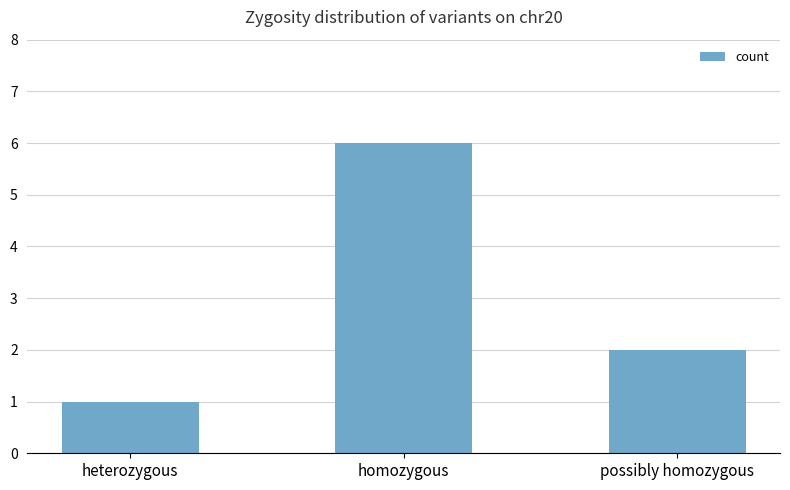

What is the difference between the maximum and minimum values?

5